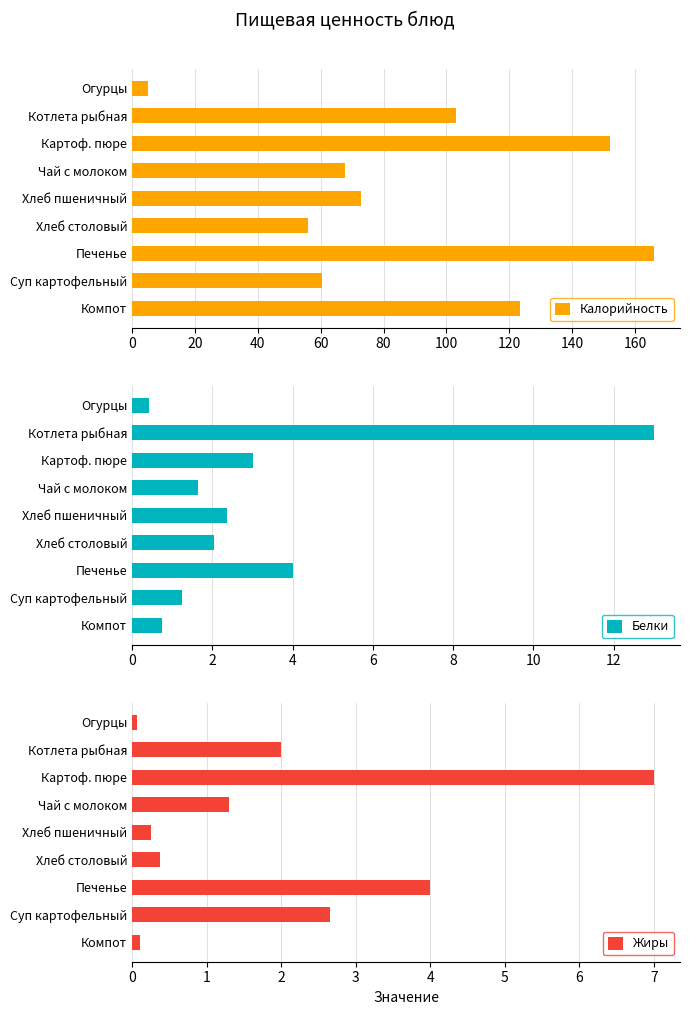

The Жиры series shows 0.6 at Хлеб столовый. True or false?

False